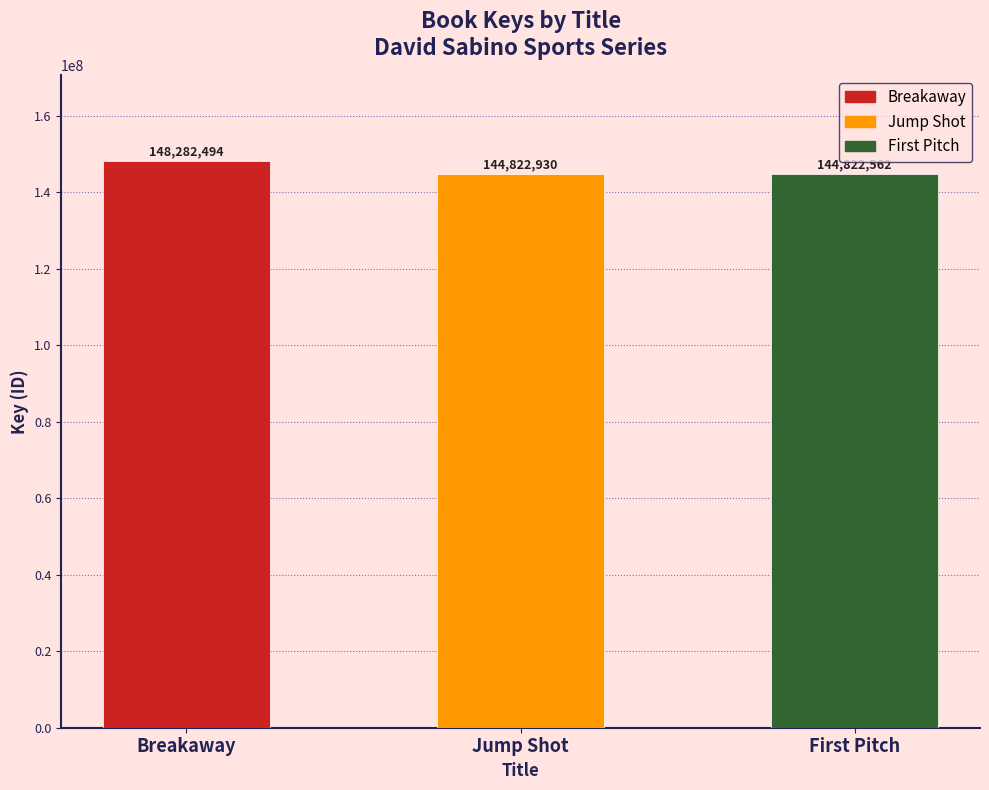

Rank the categories by value from lowest to highest.

First Pitch, Jump Shot, Breakaway